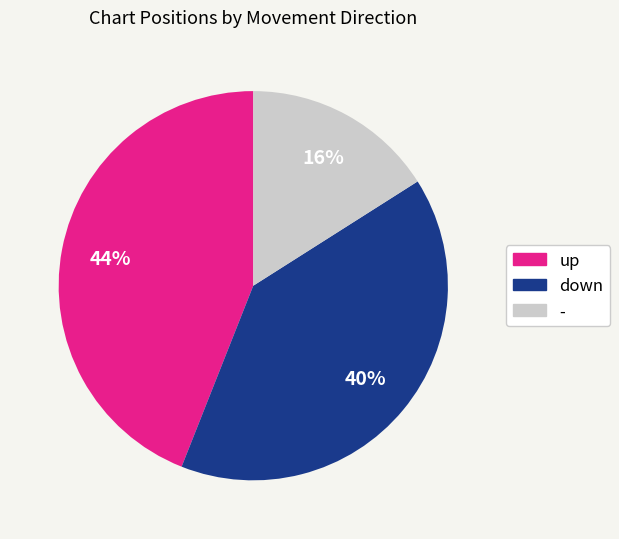

What is the ratio of the value at down to the value at -?

2.5